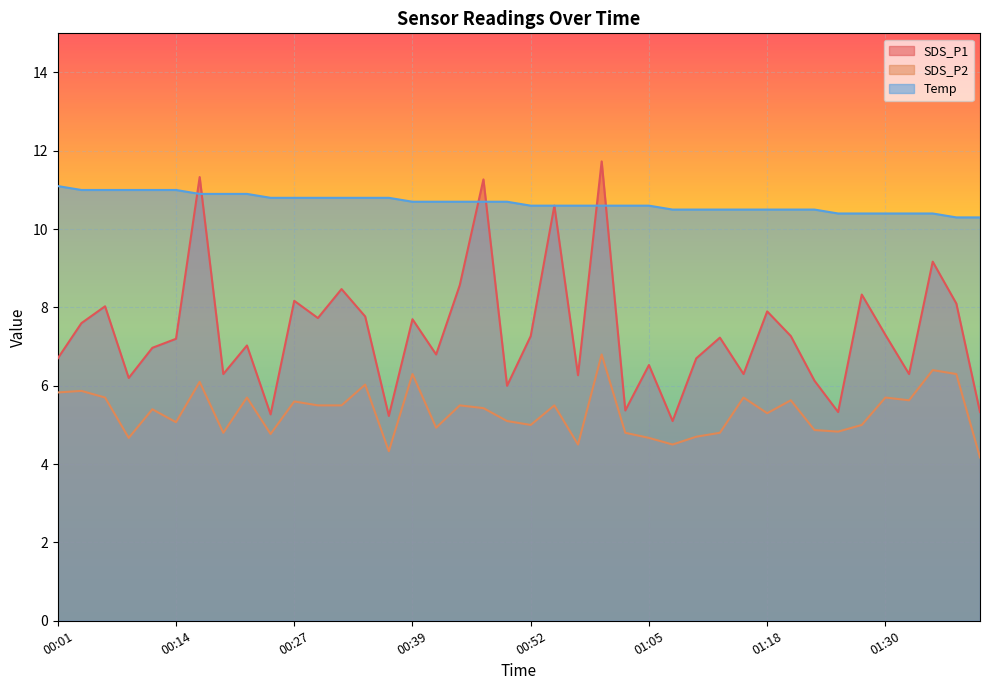

What are all the series names shown in the legend?

SDS_P1, SDS_P2, Temp